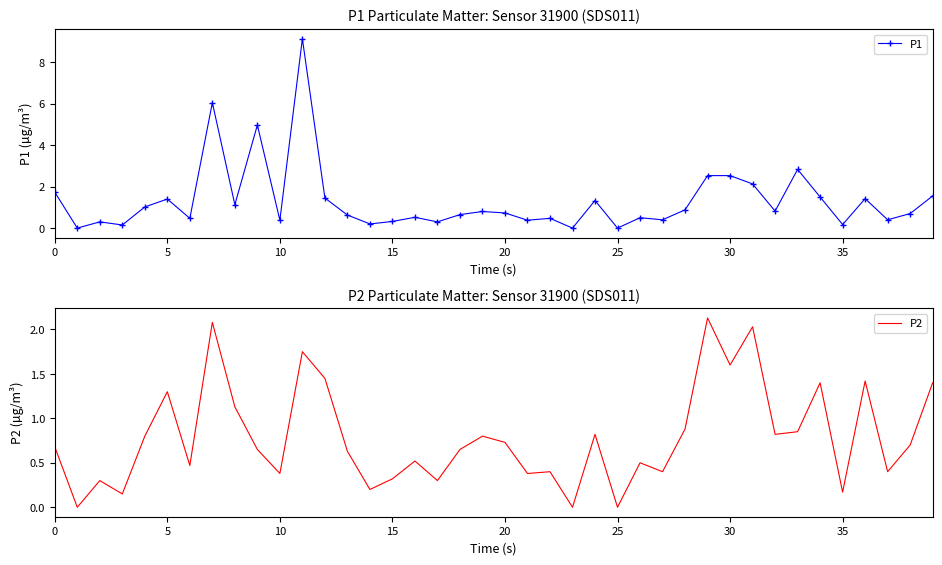

True or false: P2 and P1 intersect in this chart.

False